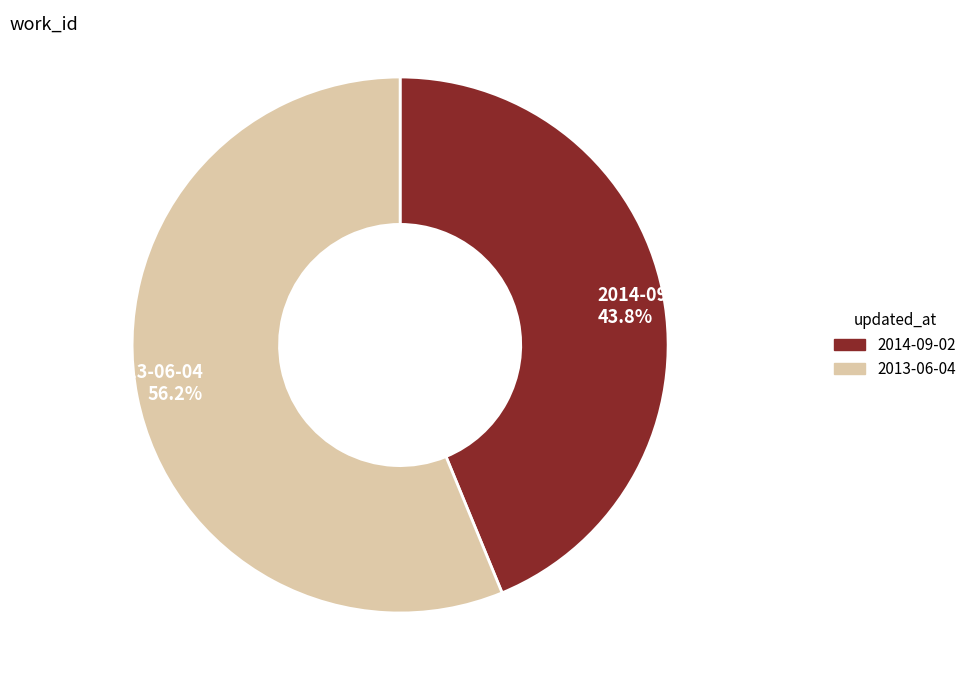

Which slice is the largest?

2013-06-04